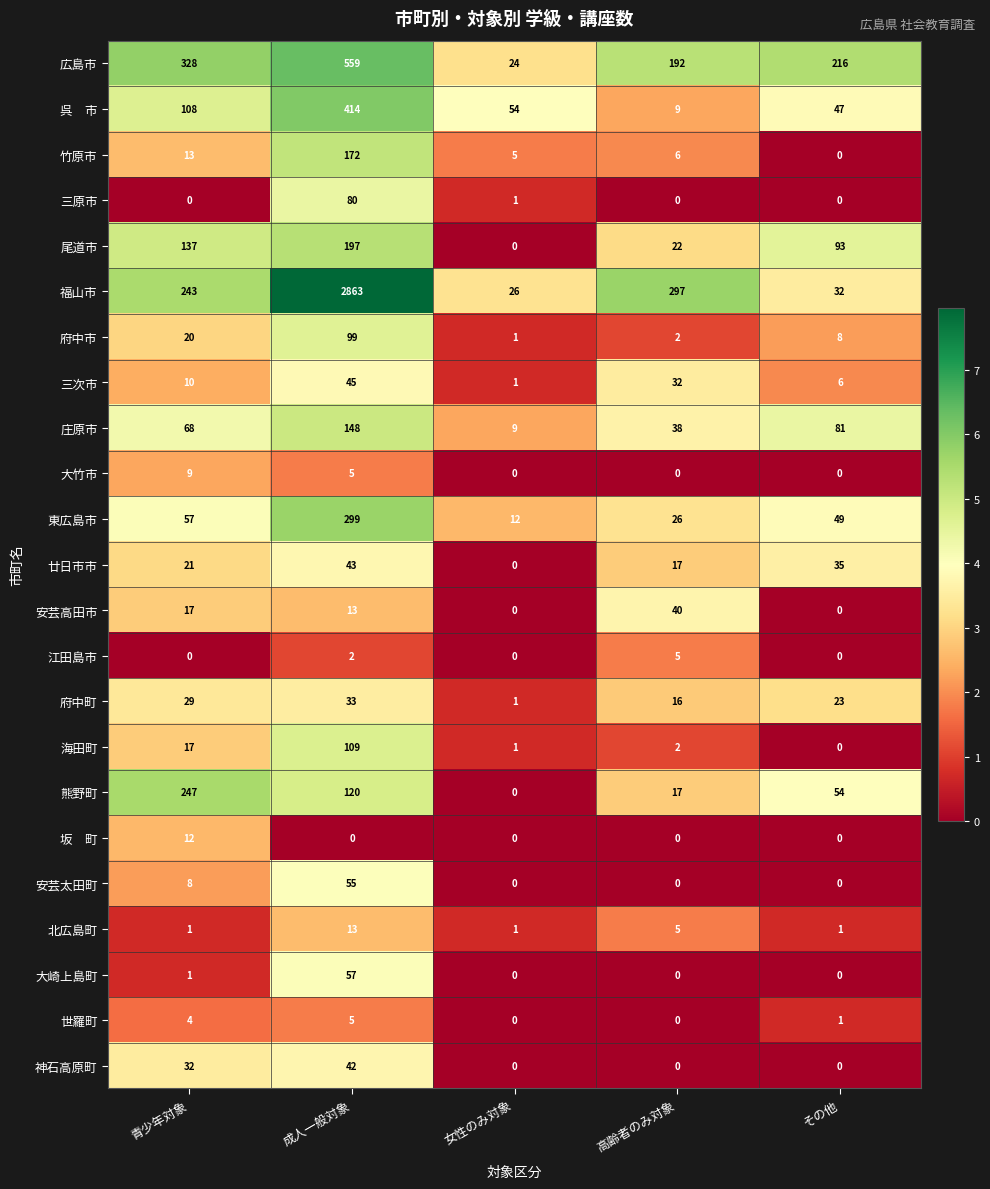

How many distinct data groups are displayed?

23